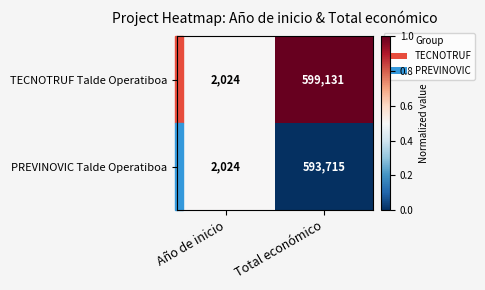

At Total económico, list the series in order from smallest to largest.

PREVINOVIC Talde Operatiboa, TECNOTRUF Talde Operatiboa